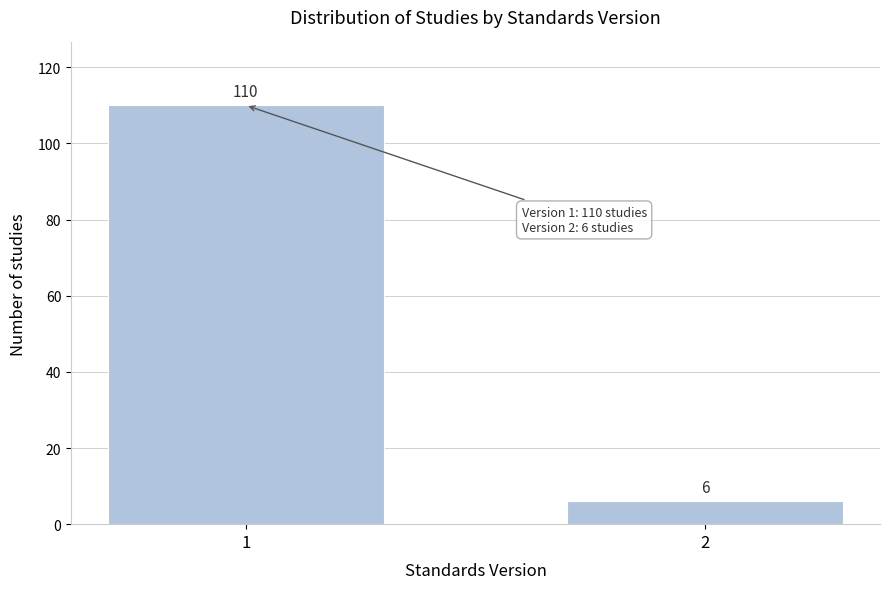

Reading left to right, list all the values displayed in this chart.

110	6